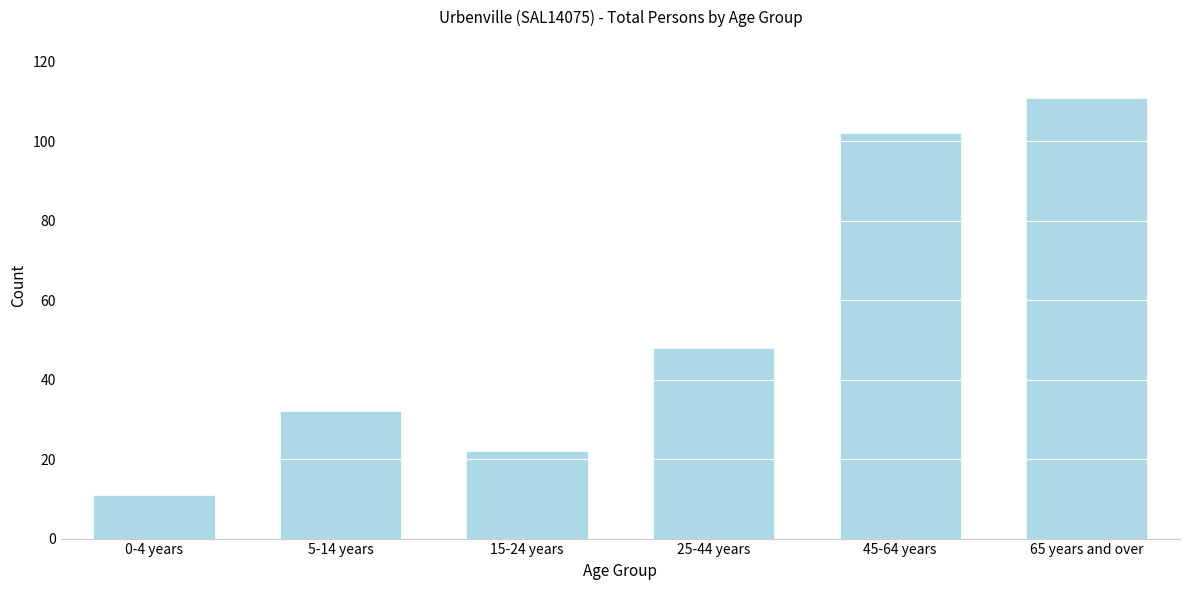

Reading left to right, list all the values displayed in this chart.

0-4 years=11	5-14 years=32	15-24 years=22	25-44 years=48	45-64 years=102	65 years and over=111